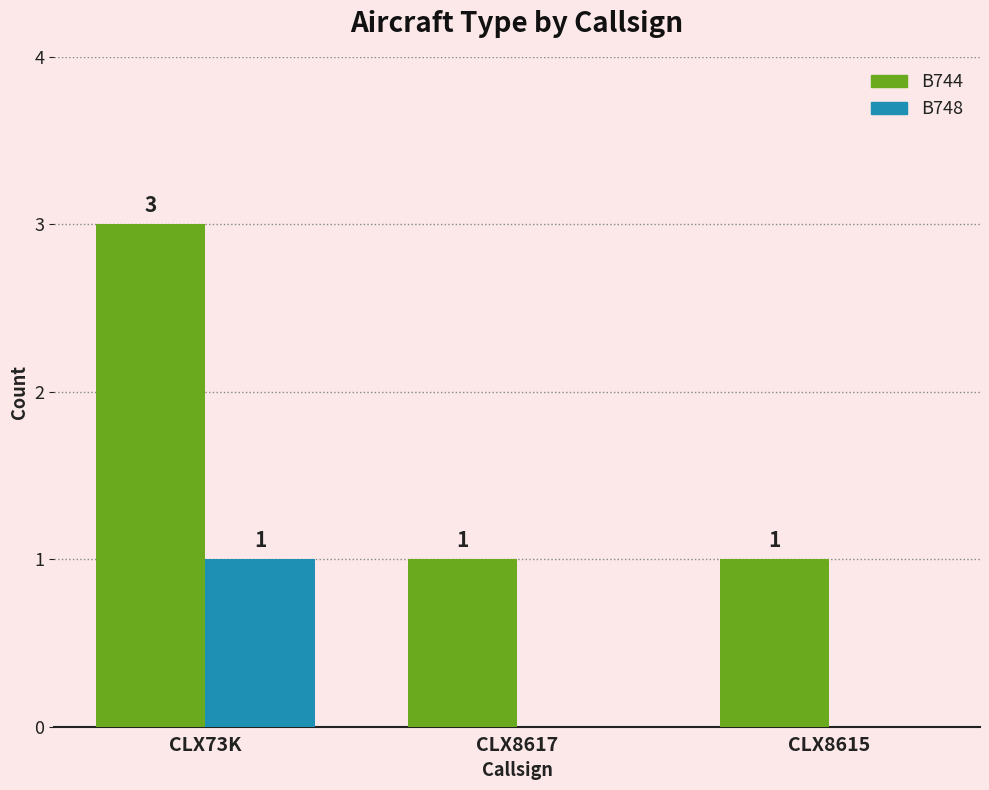

What is the sum of the B748 values at CLX73K and CLX8615?

1